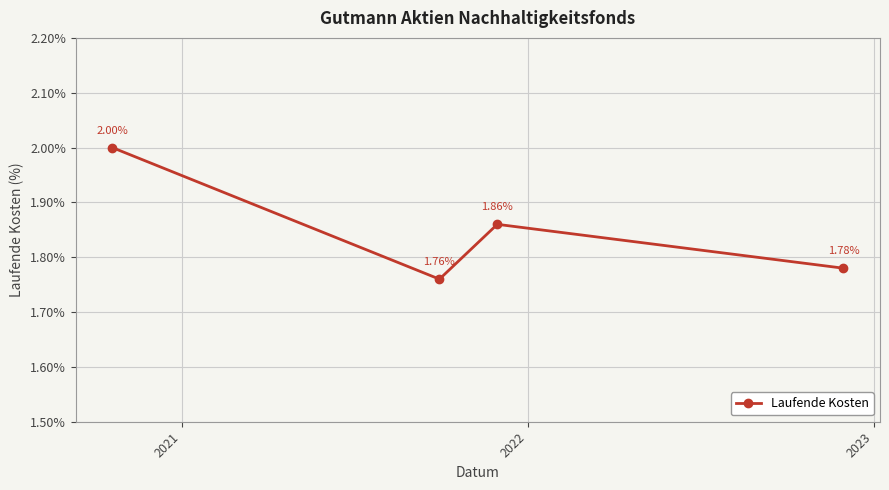

How many points are higher than both their immediate neighbors (excluding endpoints)?

1